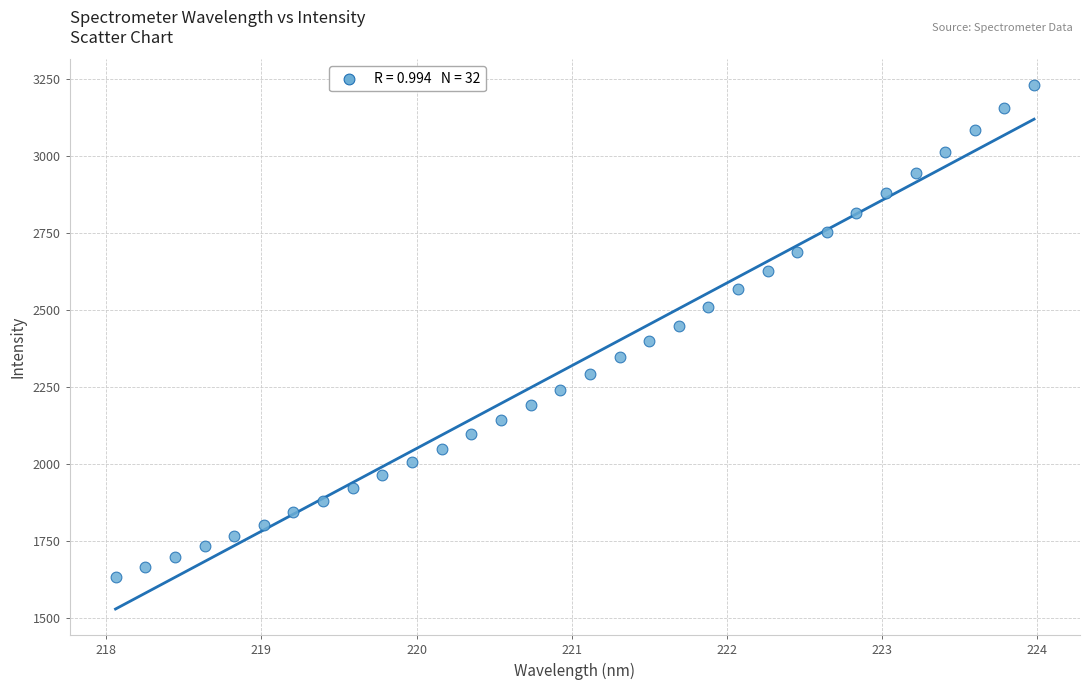

What is the range of X values (max minus min)?

5.9